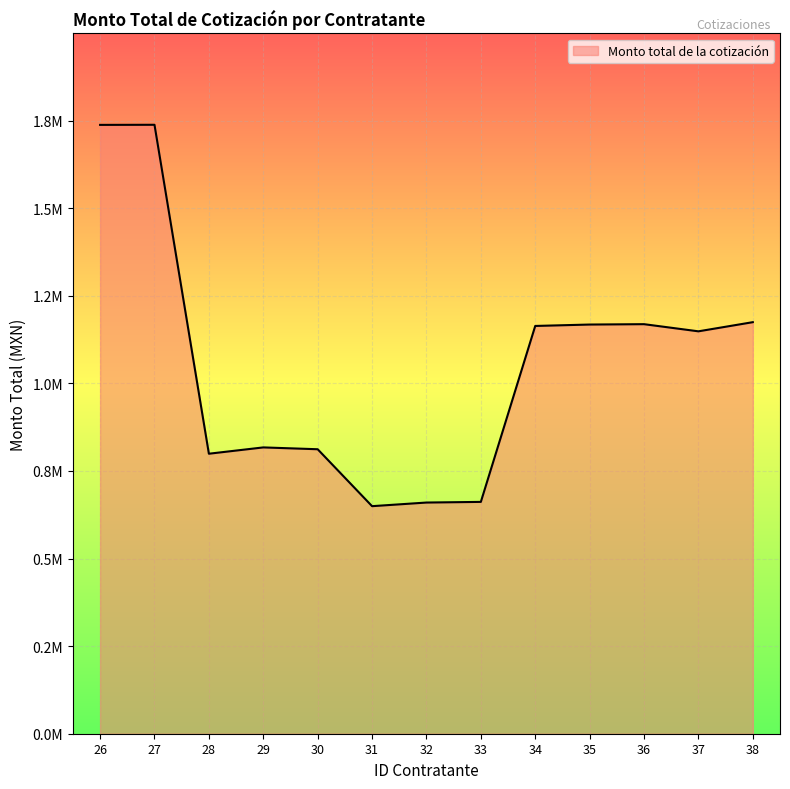

Does the chart have visible grid lines?

Yes